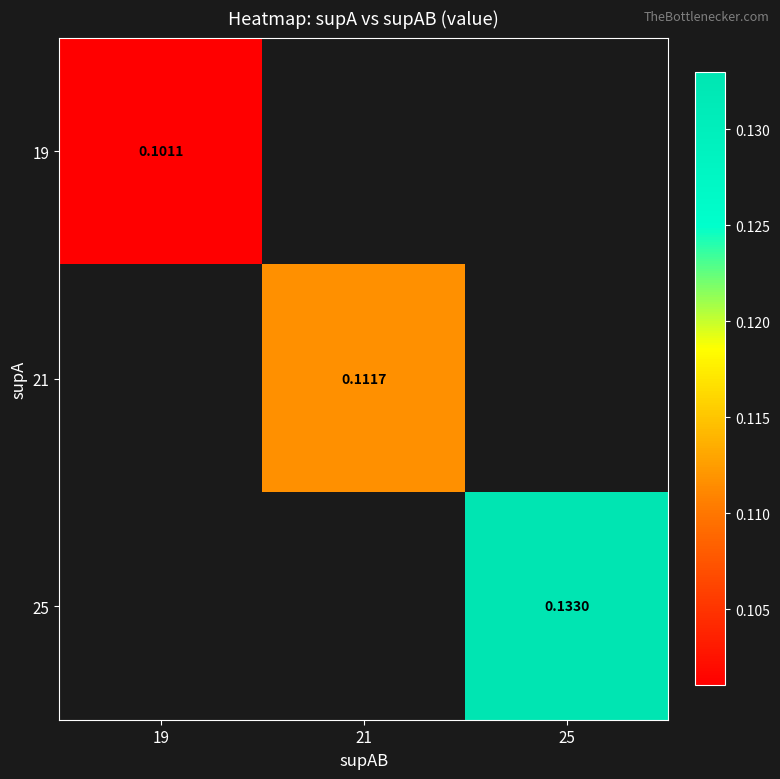

How many data points does each series have?

3